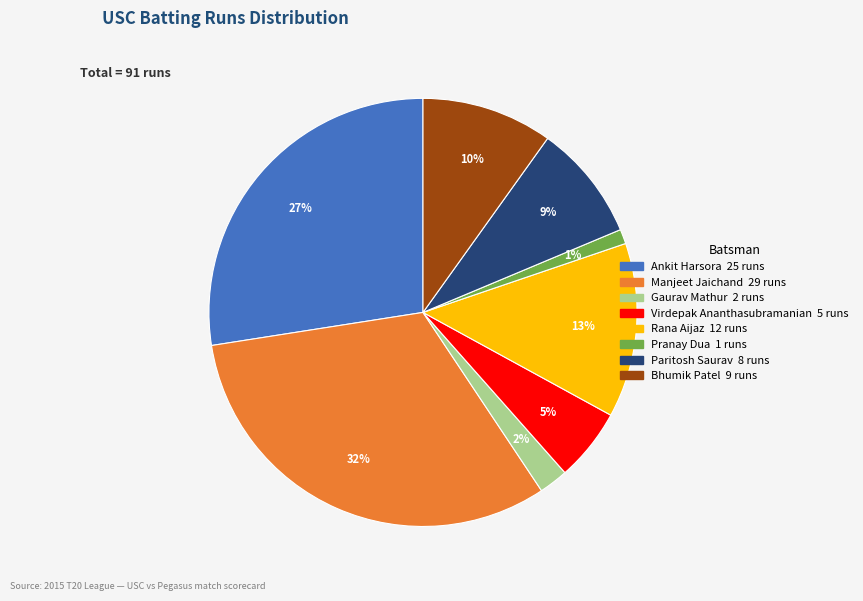

To the nearest percent, what is the average slice percentage?

12%